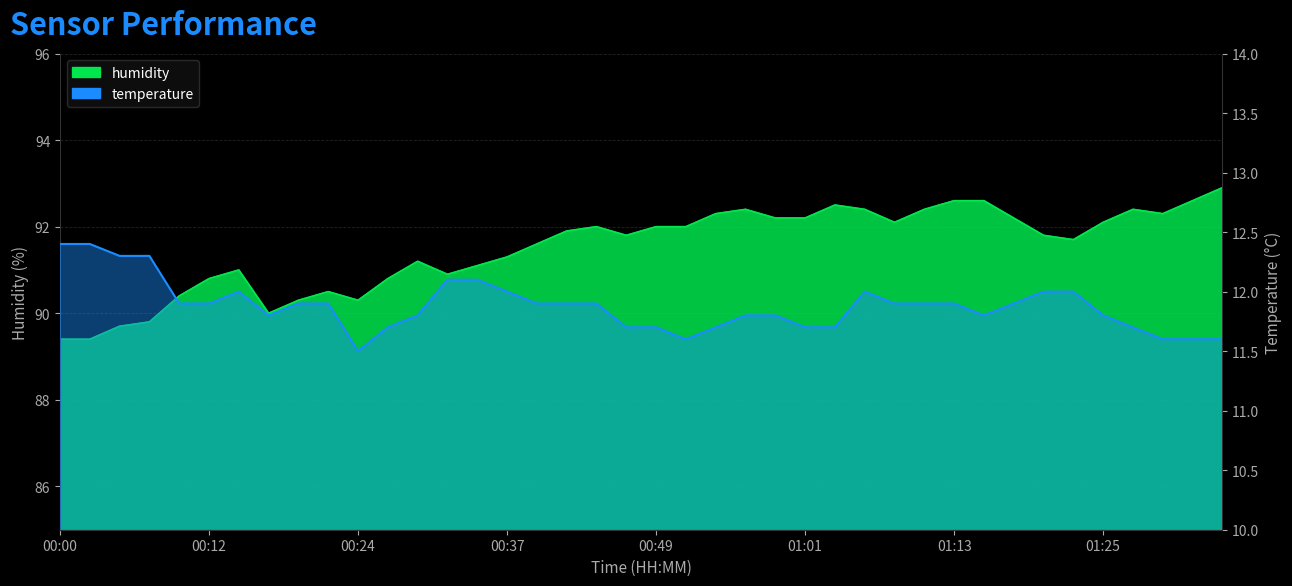

Rank the series by their maximum value, from lowest to highest.

temperature, humidity